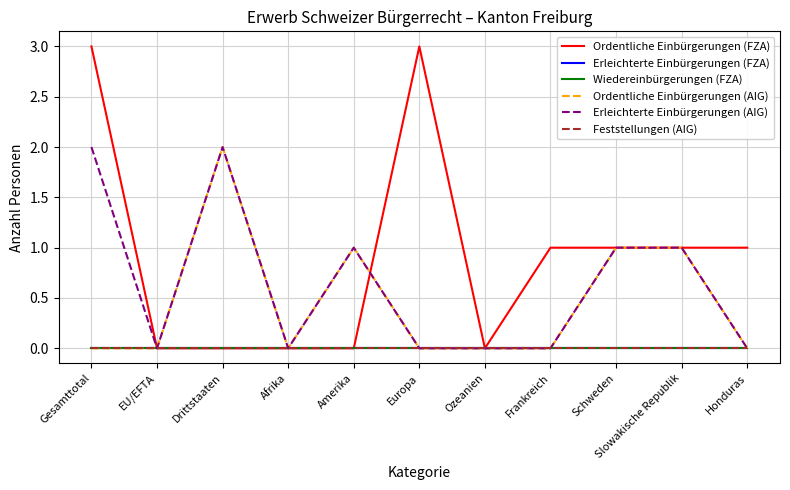

Does the chart have visible grid lines?

Yes